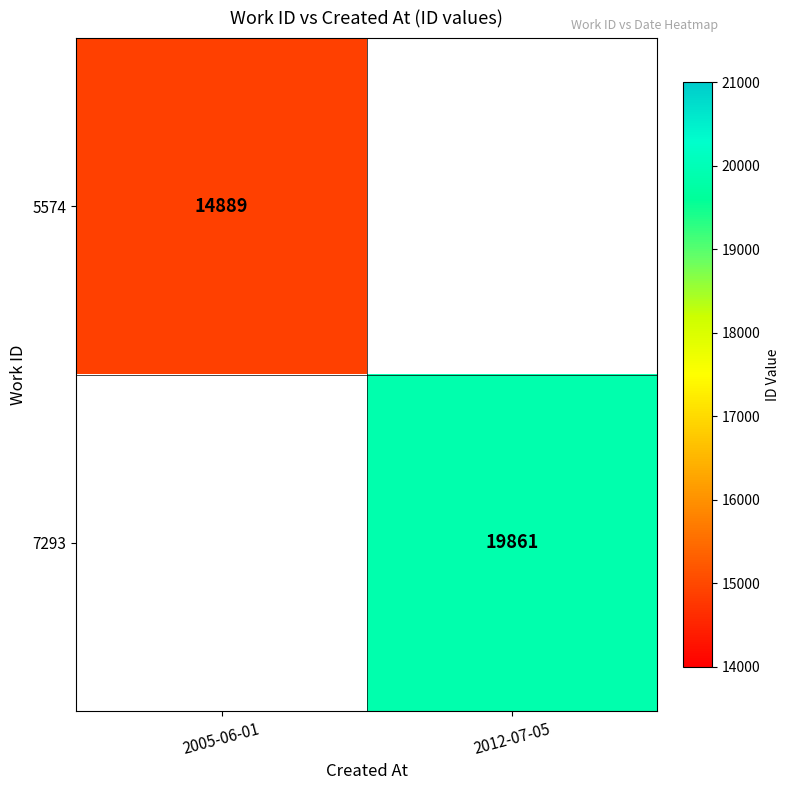

Between 2005-06-01 and 2012-07-05, which is larger?

2012-07-05